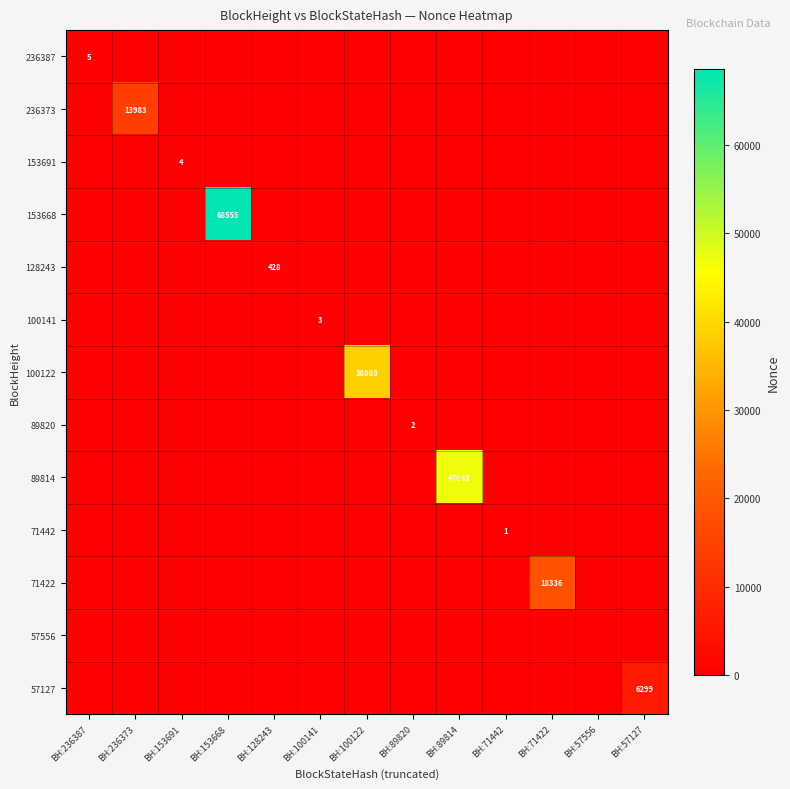

True or false: 128243 has a value of 188 at BH:100122.

False